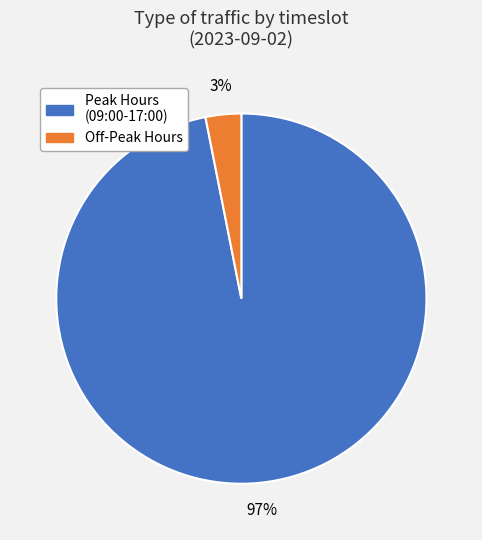

Is there a majority slice in this chart?

Yes